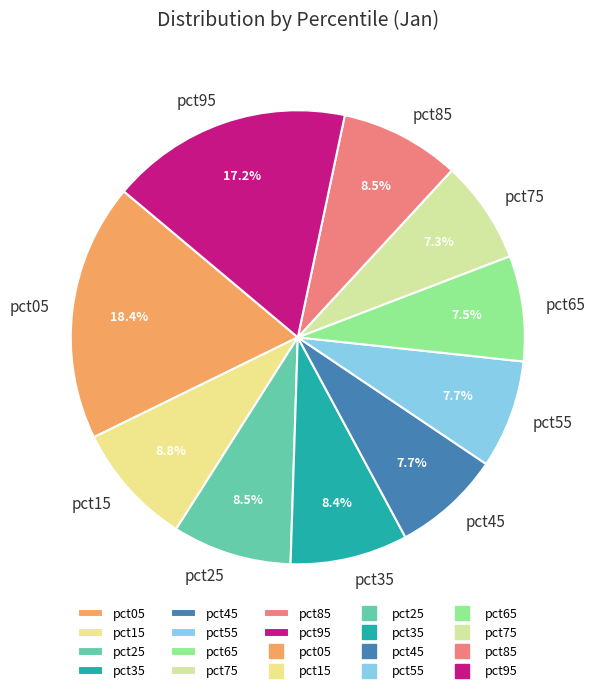

What is the total percentage of pct55 and pct15?

16.5%